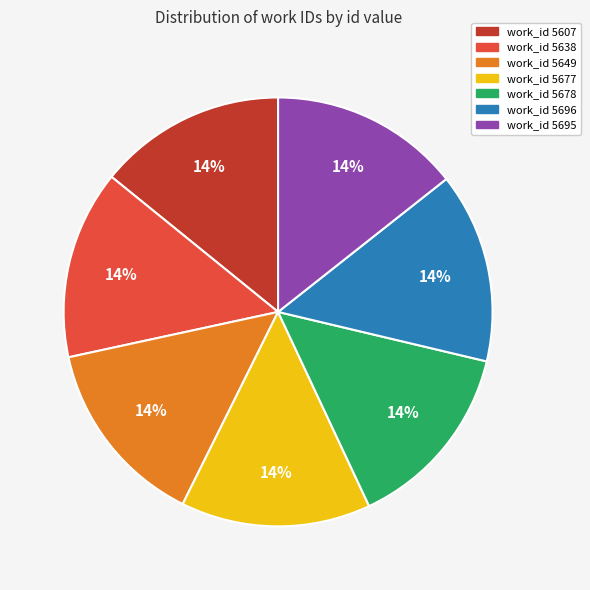

To the nearest percent, what is the average slice percentage?

14%